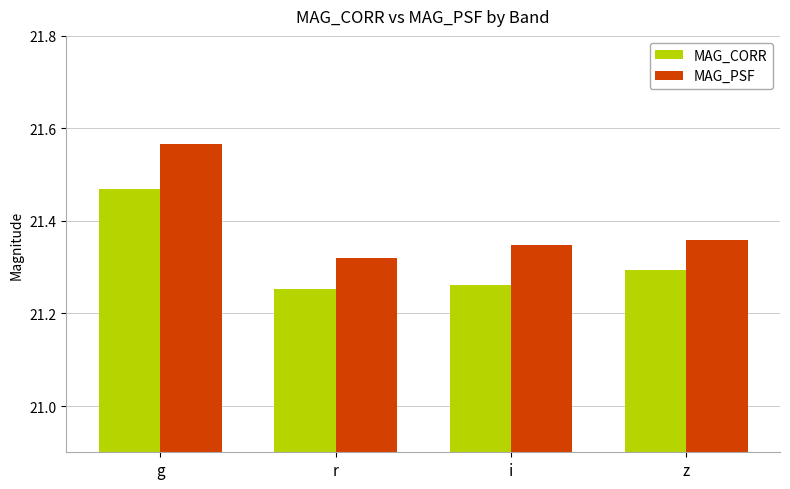

True or false: MAG_CORR has a value of 21.3 at z.

True